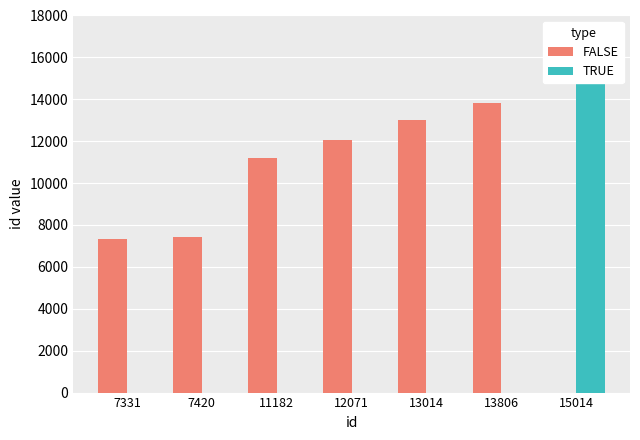

Is it true that TRUE equals 0 at 12071?

True